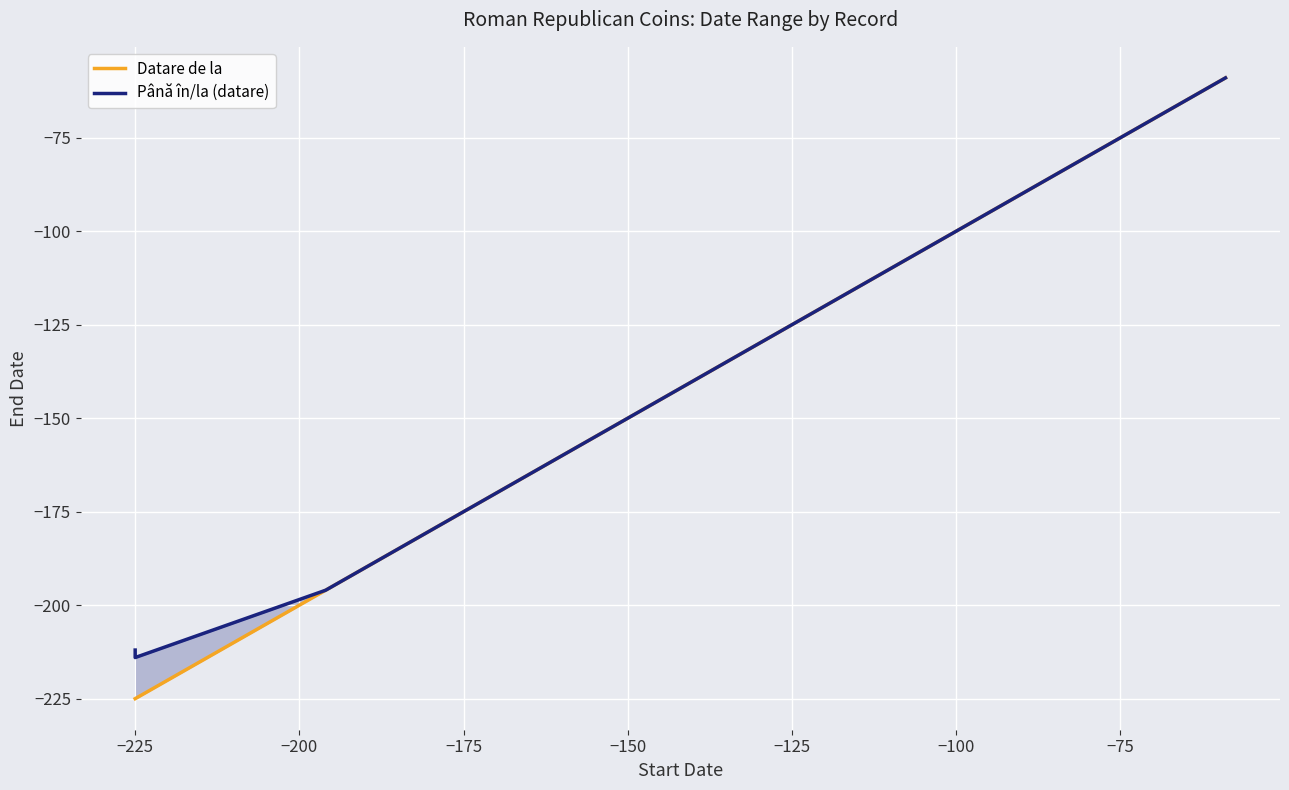

How many data points in Până în/la (datare) are less than -196?

2